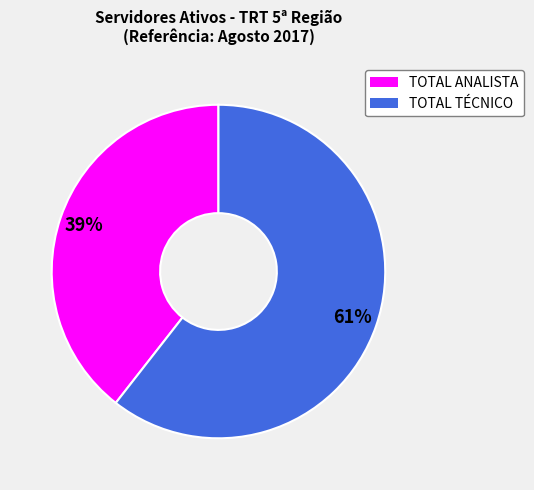

Rank the categories by value from highest to lowest.

TOTAL TÉCNICO, TOTAL ANALISTA